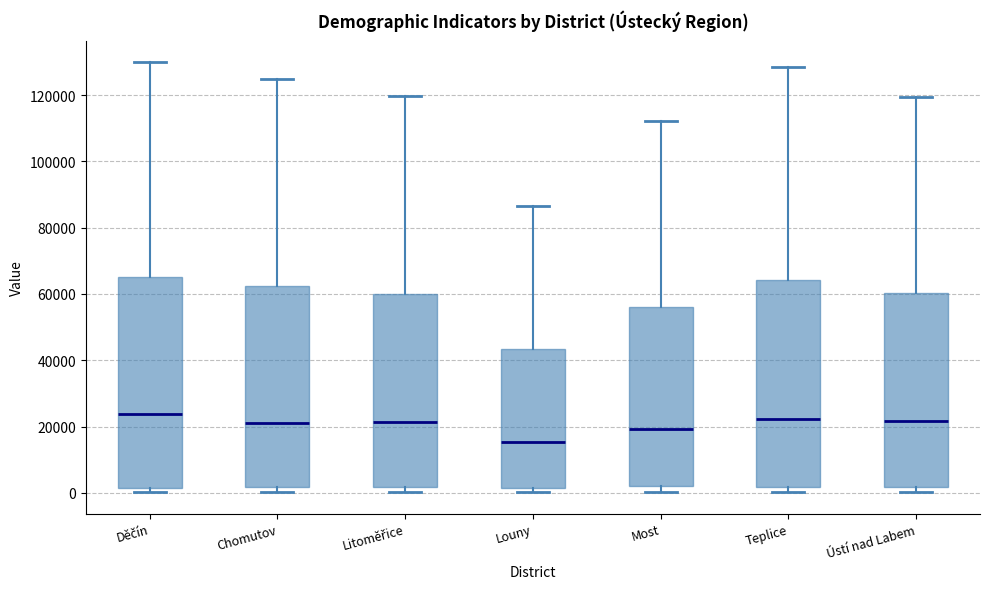

Where does the median line of the box for Chomutov sit on the y-axis? The values are not printed on the chart, so give them approximately, as read against the axis.

22000